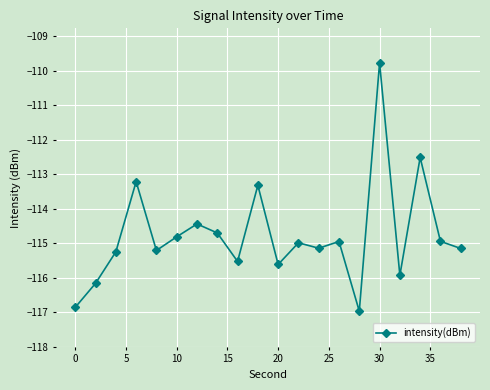

True or false: there are more than 0 points higher than both neighbors.

True